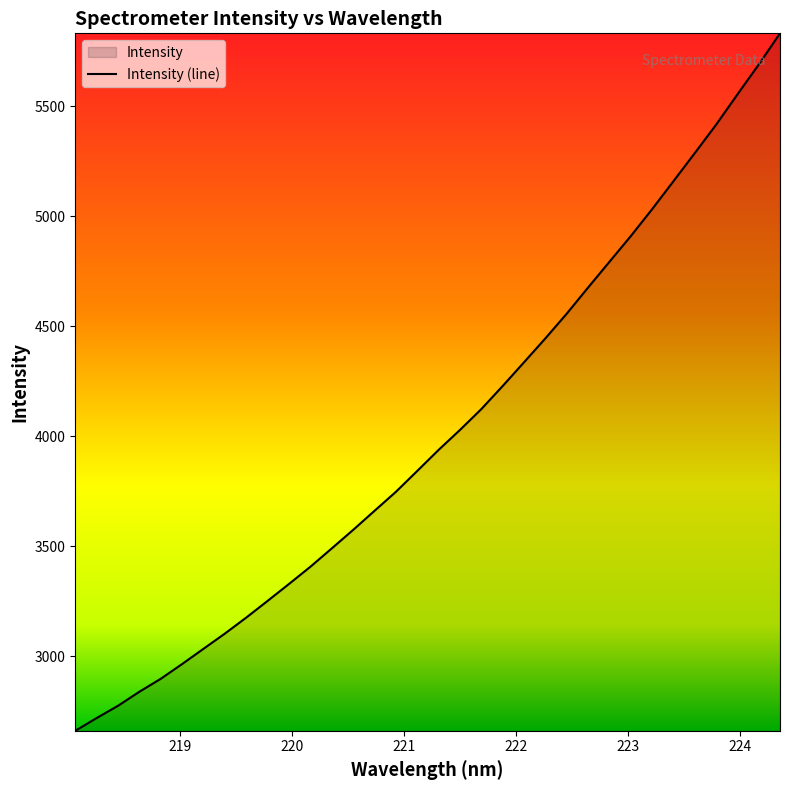

What is the maximum value shown in the chart?

5832.1